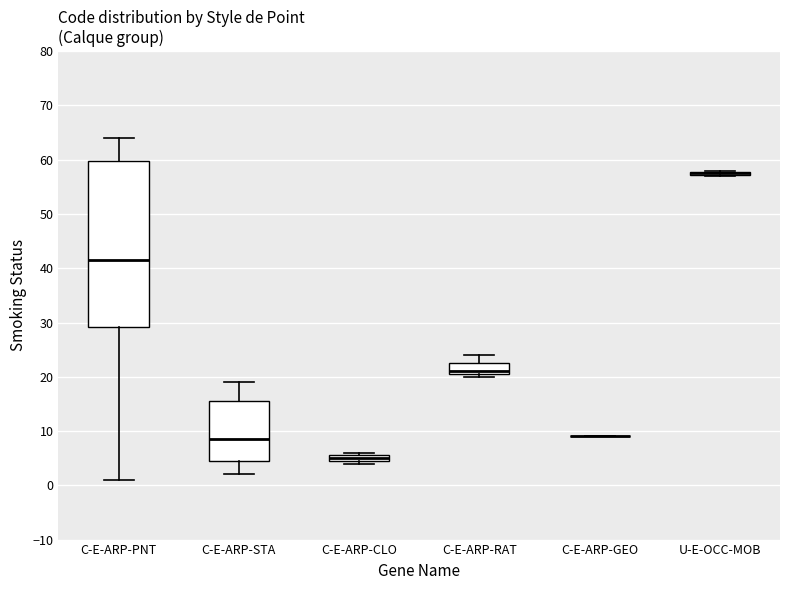

Which box is the tallest, from its lower edge to its upper edge?

C-E-ARP-PNT